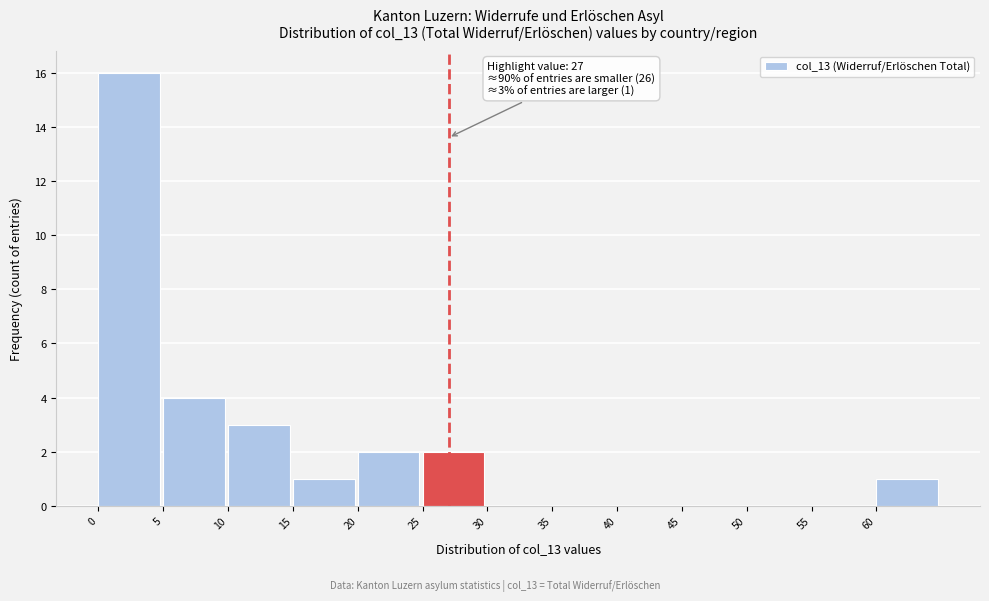

Over which range of the x-axis is the bar tallest?

0 to 5